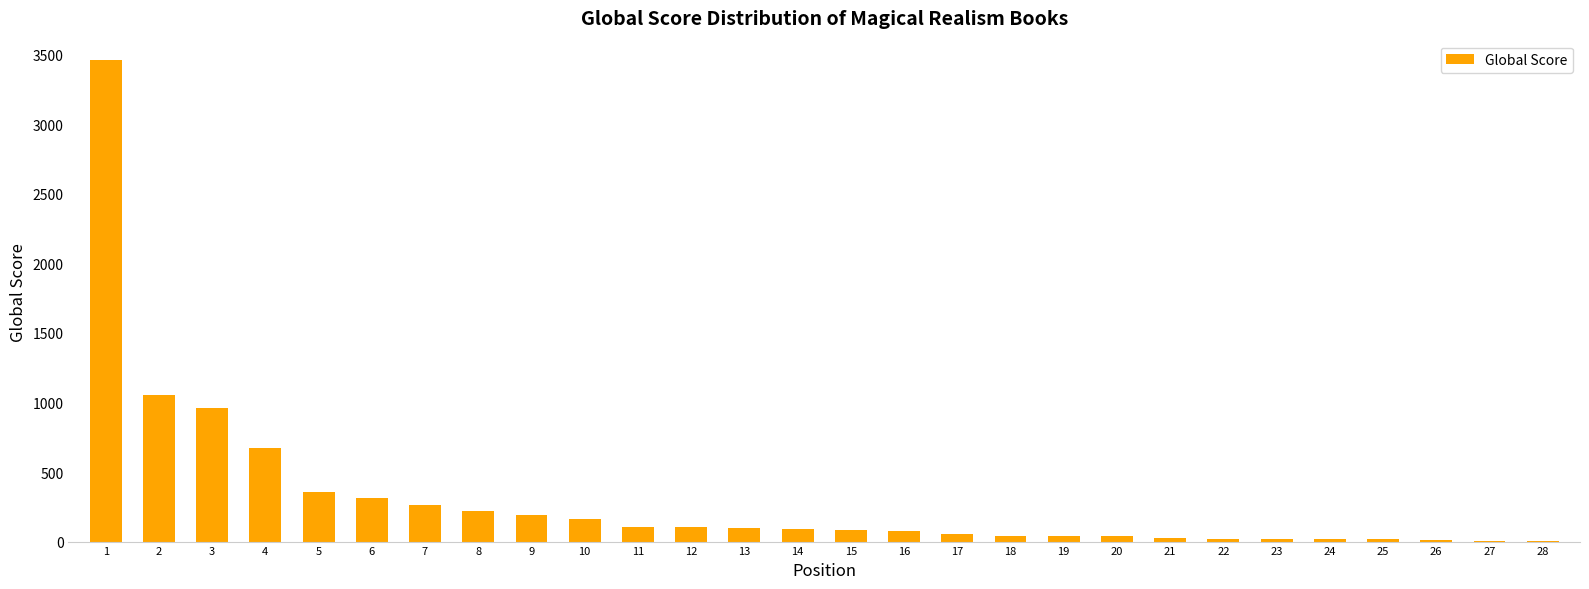

What is the maximum value shown in the chart?

3464